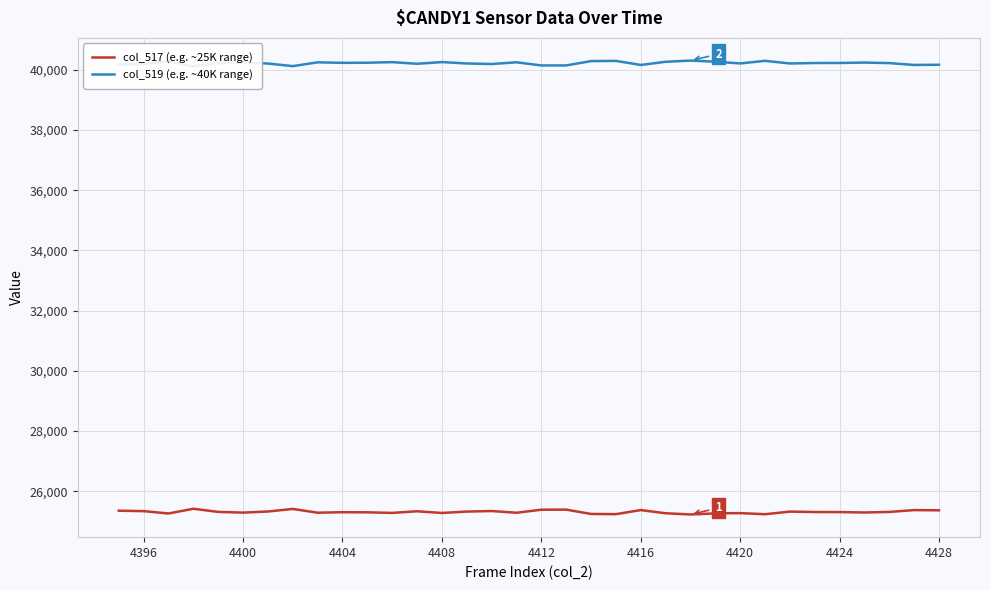

What is the minimum value for col_517 (e.g. ~25K range)?

25227